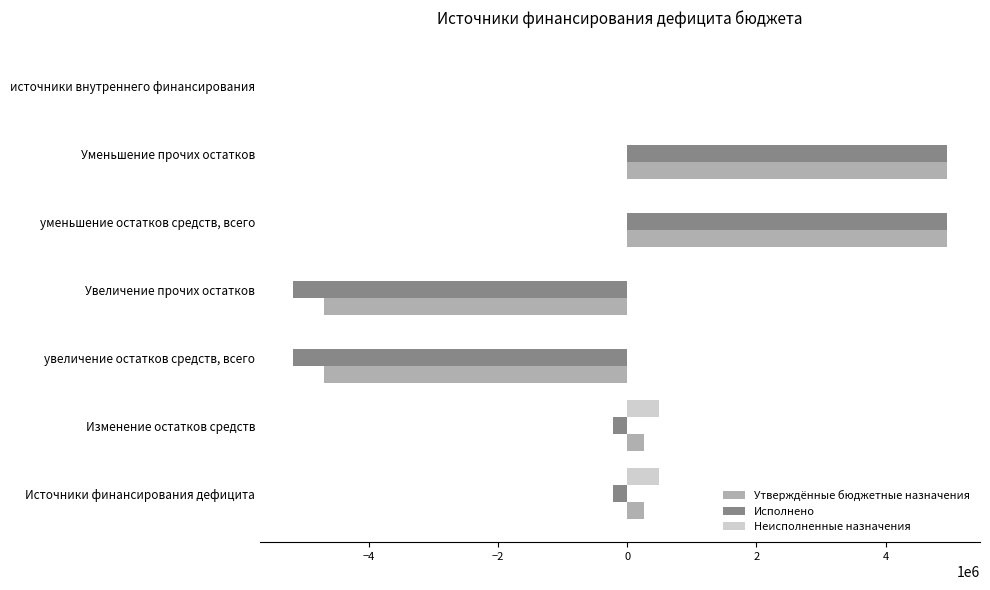

The Утверждённые бюджетные назначения series shows -5569425.7 at источники внутреннего финансирования. True or false?

False